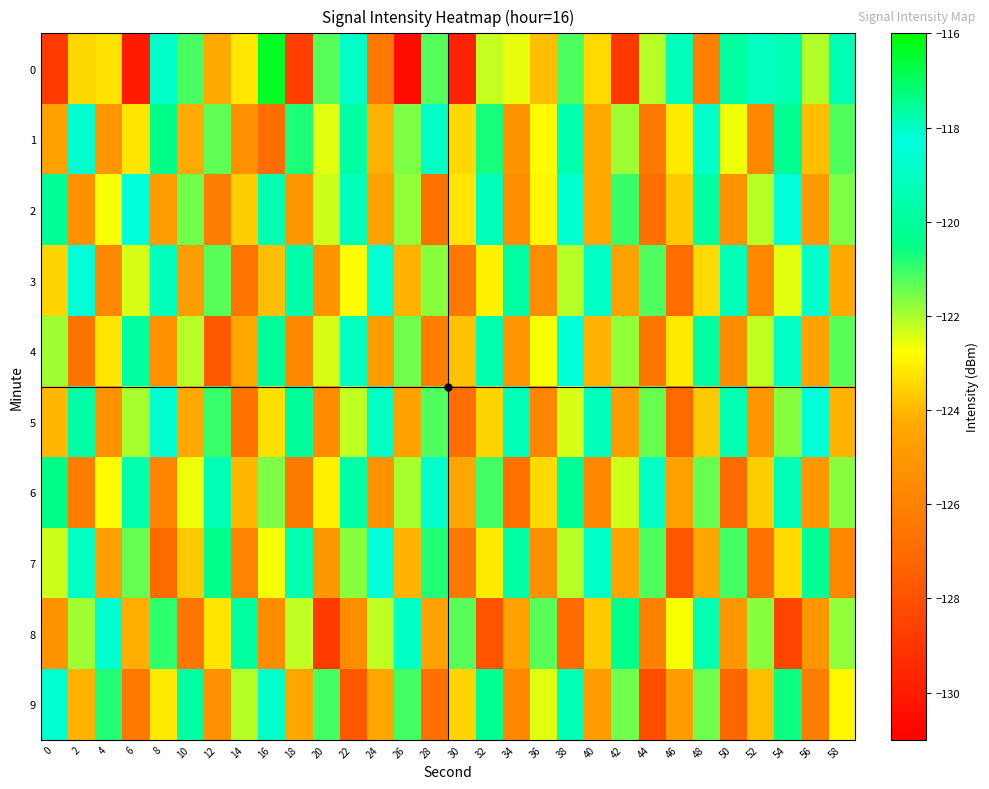

Which series has the largest total across all categories?

1